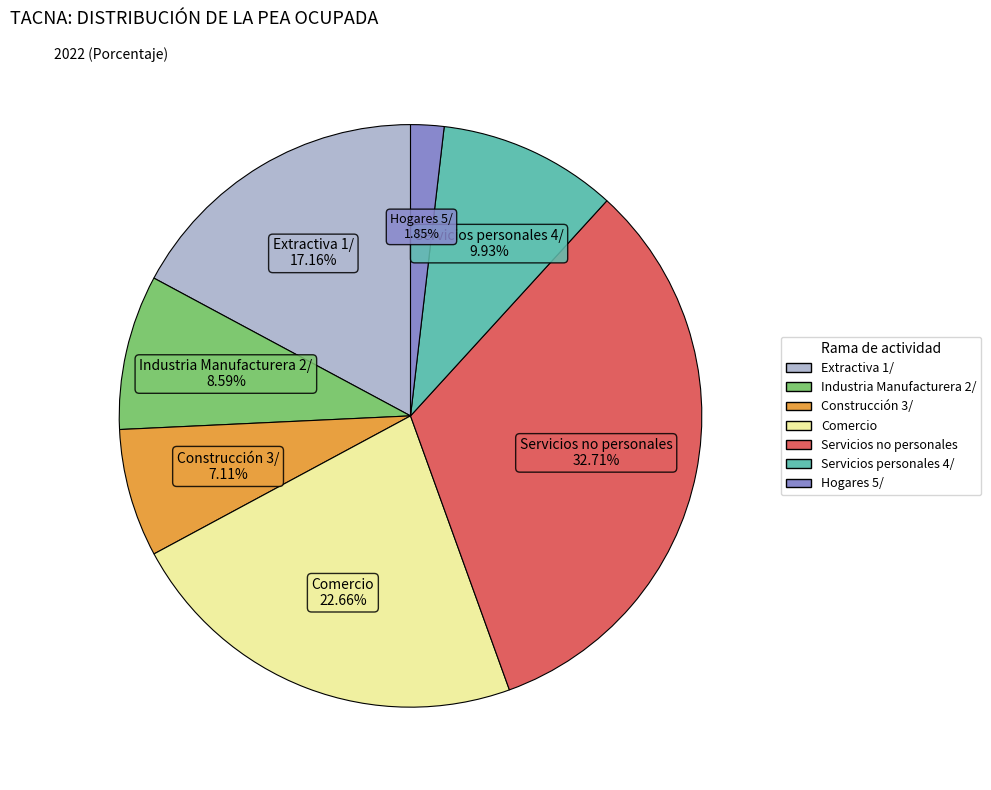

To the nearest percent, what is the average slice percentage?

14%